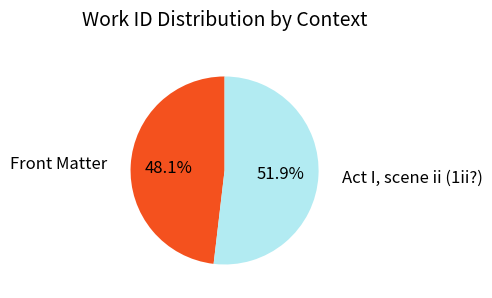

Which category has the biggest portion of the pie?

Act I, scene ii (1ii?)